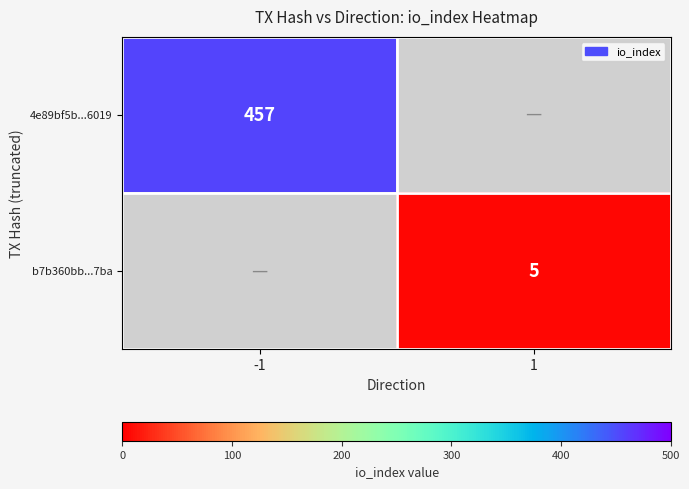

What is the minimum value shown in the chart?

5.0